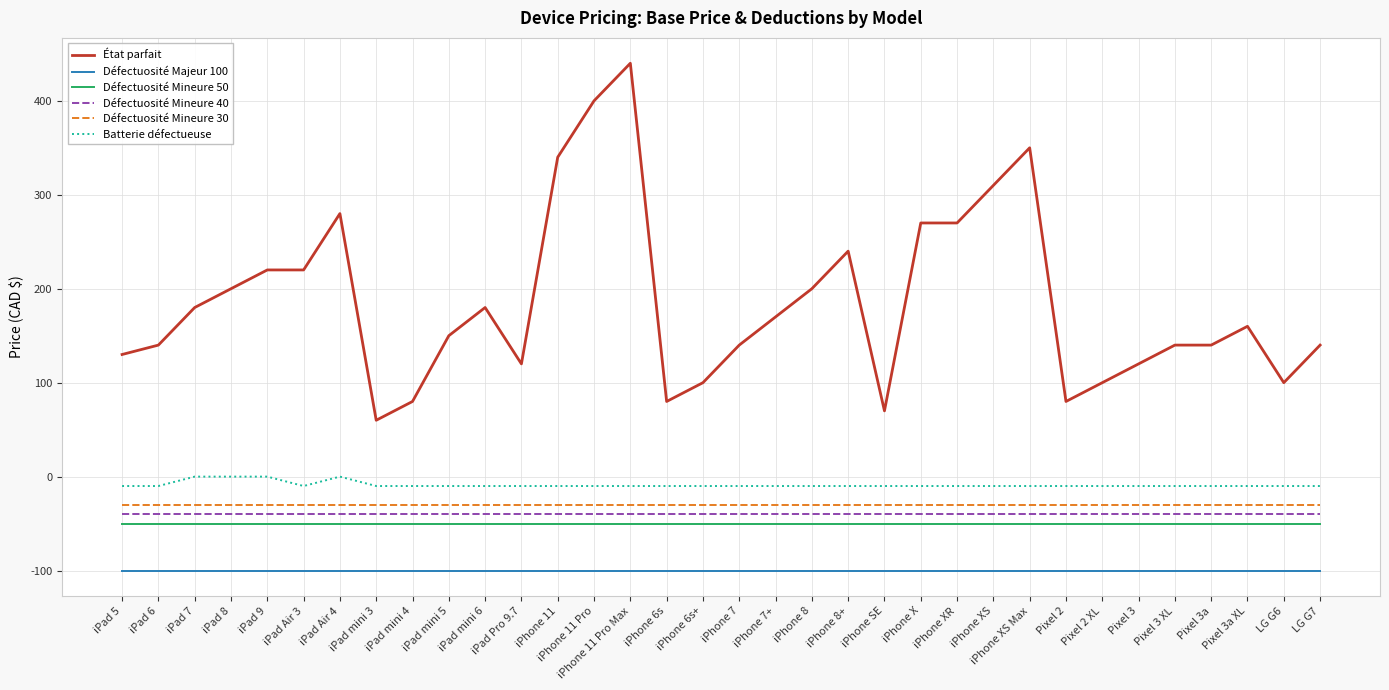

How many lines are shown in the chart?

6